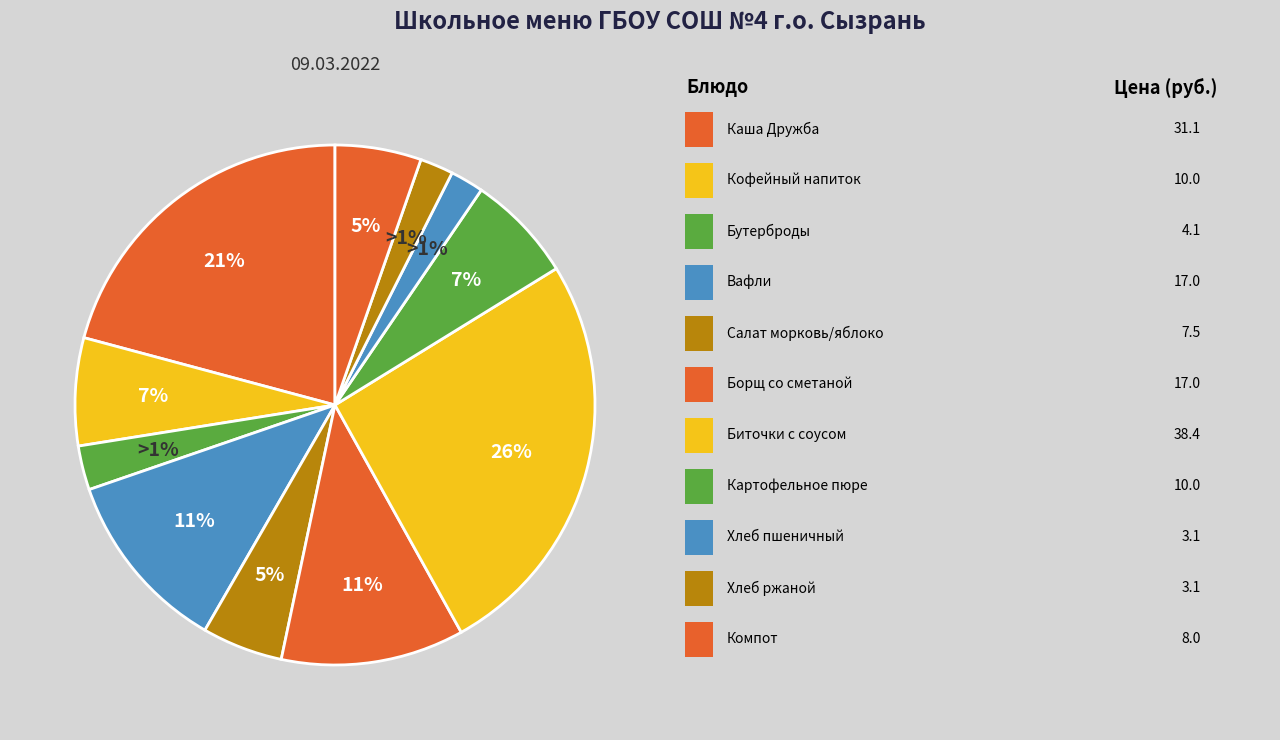

True or false: Биточки с соусом accounts for 12% of the total.

False